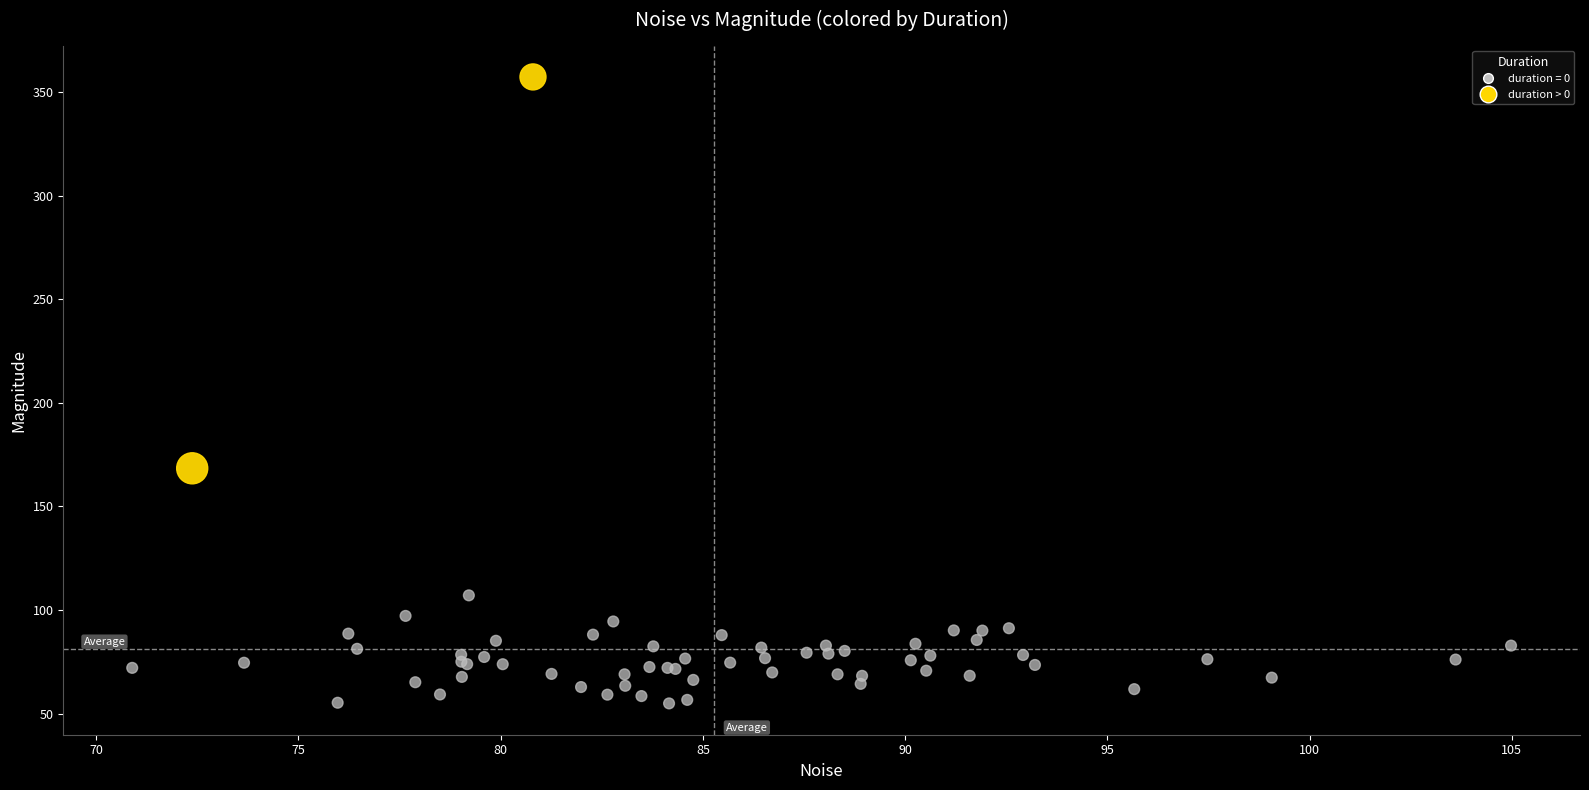

What are all the series names shown in the legend?

duration = 0, duration > 0